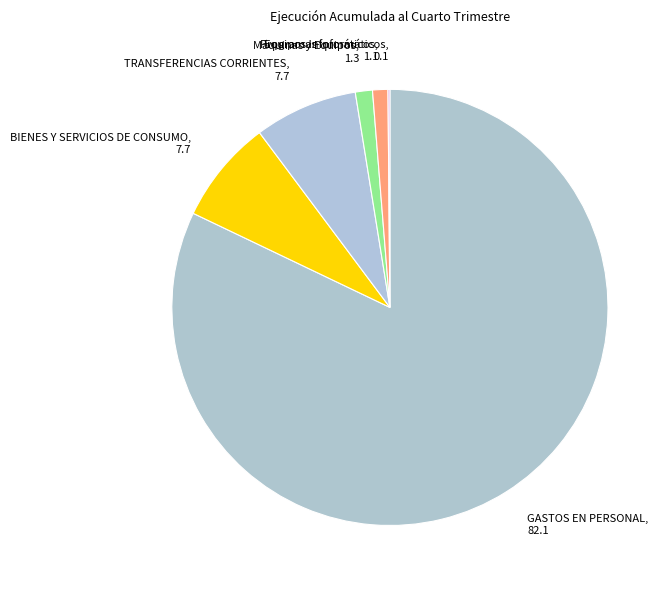

Is the sum of TRANSFERENCIAS CORRIENTES and GASTOS EN PERSONAL greater than half?

Yes